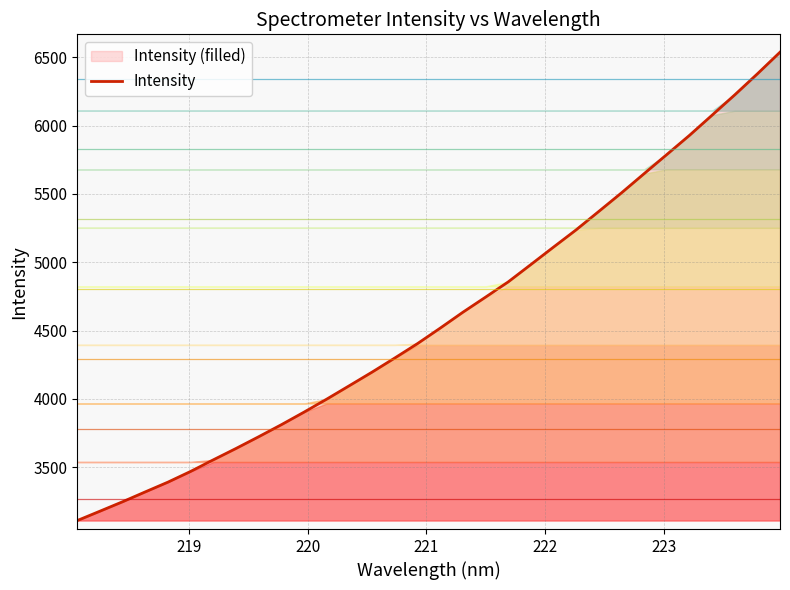

What is the greatest value displayed?

6537.1